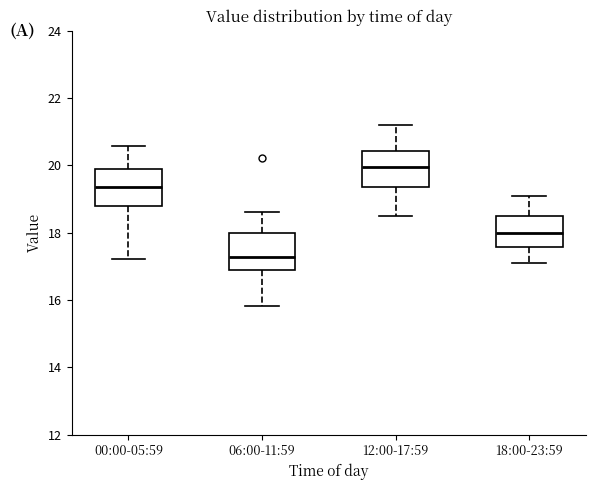

Reading left to right, read every box against the y-axis: the position of its median line, the range the box covers, and the ends of its whiskers. The values are not printed on the chart, so give them approximately, as read against the axis.

00:00-05:59: median 19.4, box 18.8 to 19.8, whiskers 17.2 to 20.6
06:00-11:59: median 17.2, box 16.8 to 18.0, whiskers 15.8 to 18.6
12:00-17:59: median 20.0, box 19.4 to 20.4, whiskers 18.6 to 21.2
18:00-23:59: median 18.0, box 17.6 to 18.6, whiskers 17.2 to 19.2